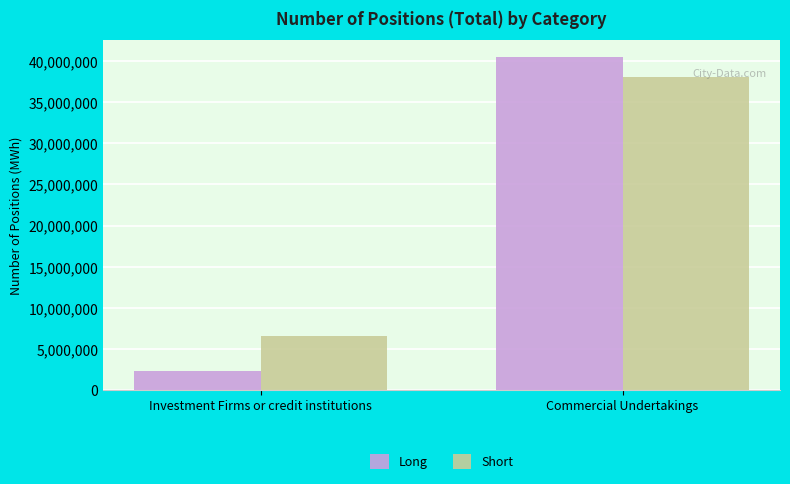

Reading right to left, list all the values displayed in this chart.

Long: Commercial Undertakings=40475054	Investment Firms or credit institutions=2329160
Short: Commercial Undertakings=38003533	Investment Firms or credit institutions=6587318